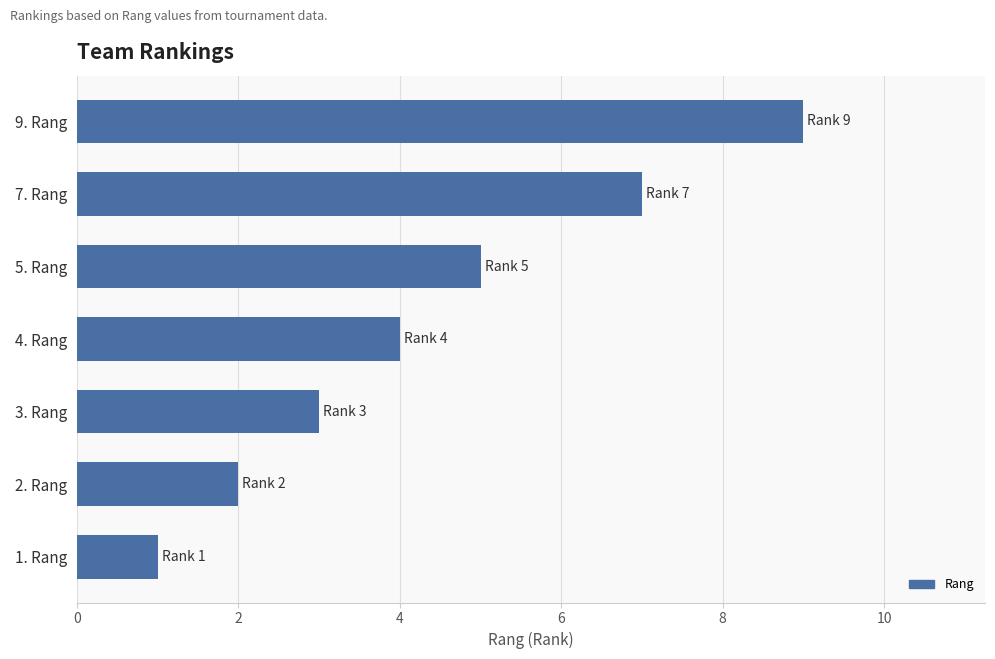

Count the values in the range 2 to 7.

5